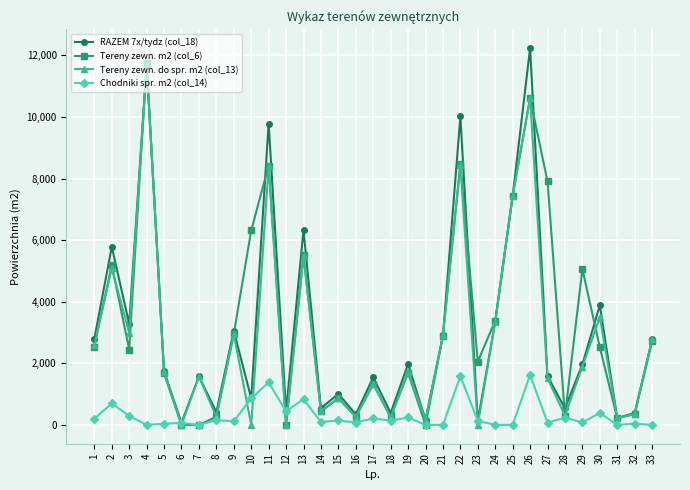

What are all the series names shown in the legend?

RAZEM 7x/tydz (col_18), Tereny zewn. m2 (col_6), Tereny zewn. do spr. m2 (col_13), Chodniki spr. m2 (col_14)